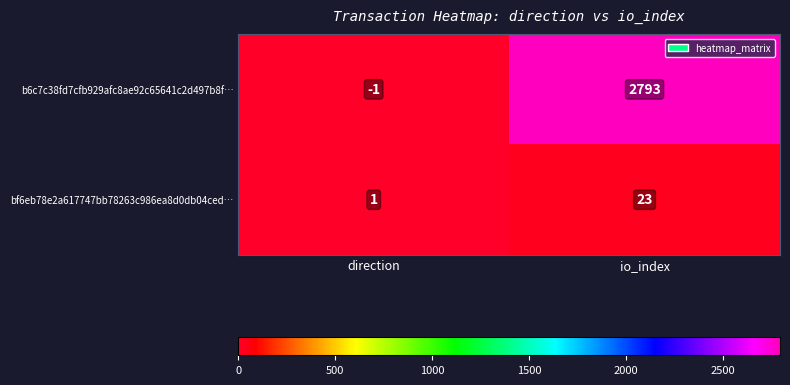

At io_index, list the series in order from largest to smallest.

b6c7c38fd7cfb929afc8ae92c65641c2d497b8f…, bf6eb78e2a617747bb78263c986ea8d0db04ced…